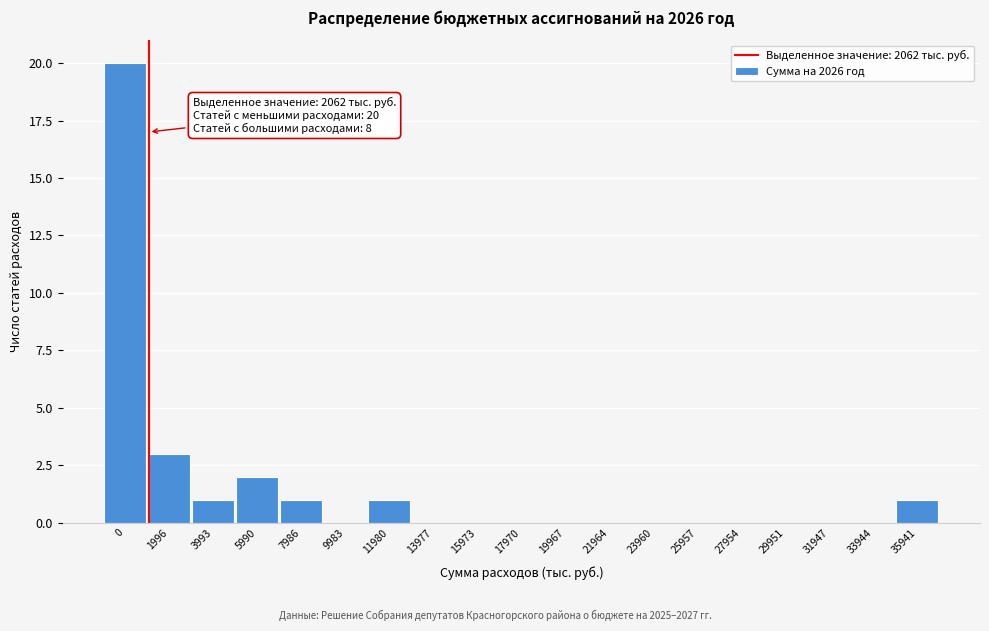

Reading left to right, list all the values displayed in this chart.

0=20	1996=3	3993=1	5990=2	7986=1	9983=0	11980=1	13977=0	15973=0	17970=0	19967=0	21964=0	23960=0	25957=0	27954=0	29951=0	31947=0	33944=0	35941=1